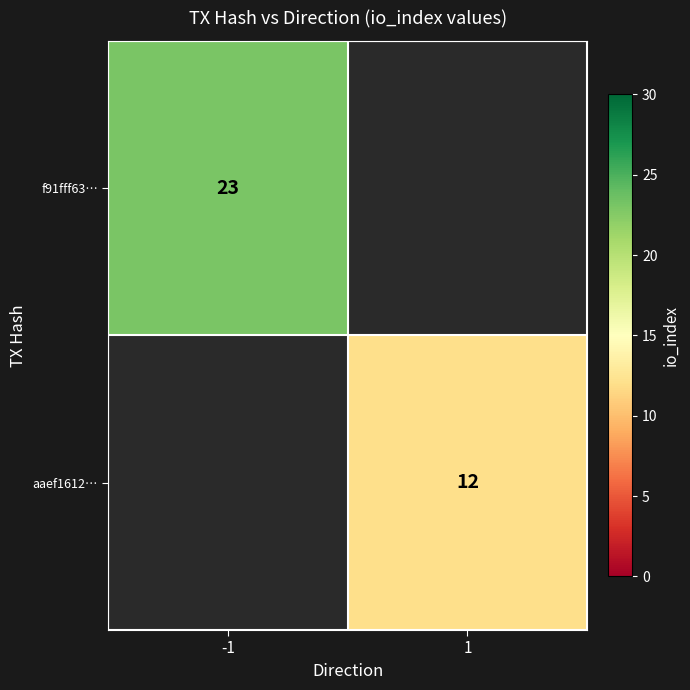

True or false: aaef1612… has a value of 3 at 1.

False